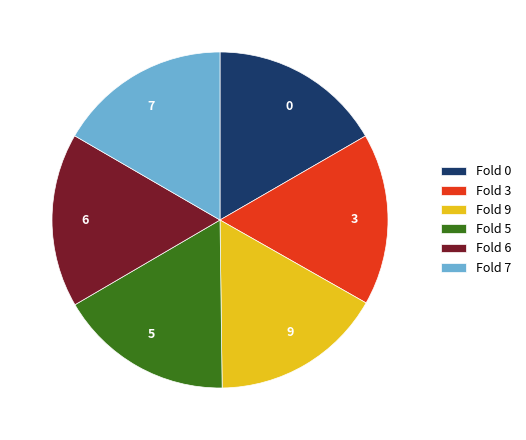

Is it true that 7 is 29% of the pie?

False